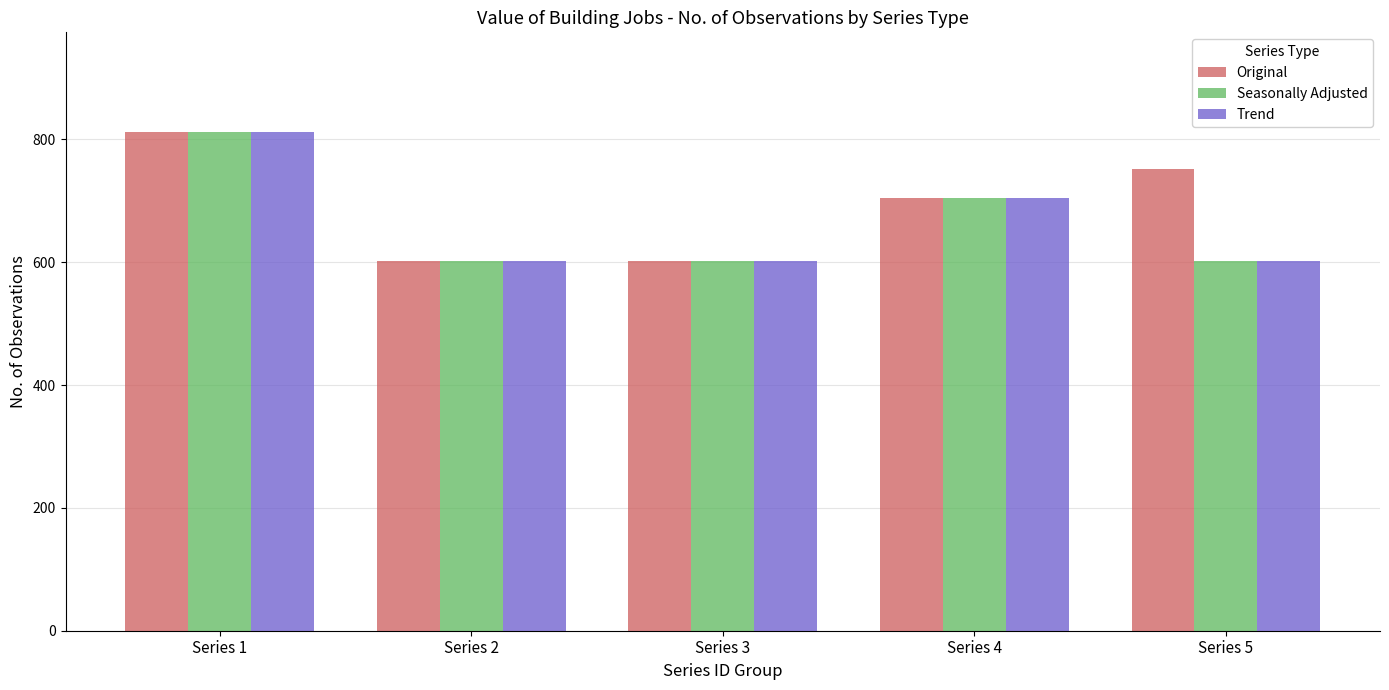

What is the sum of all Trend values?

3322